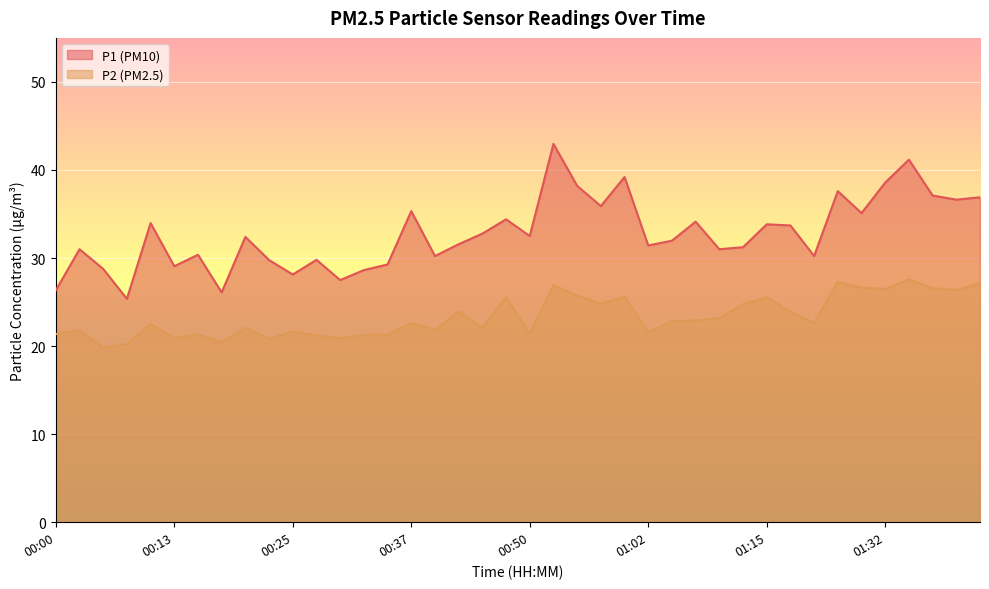

True or false: P2 and P1 cross at least once.

False